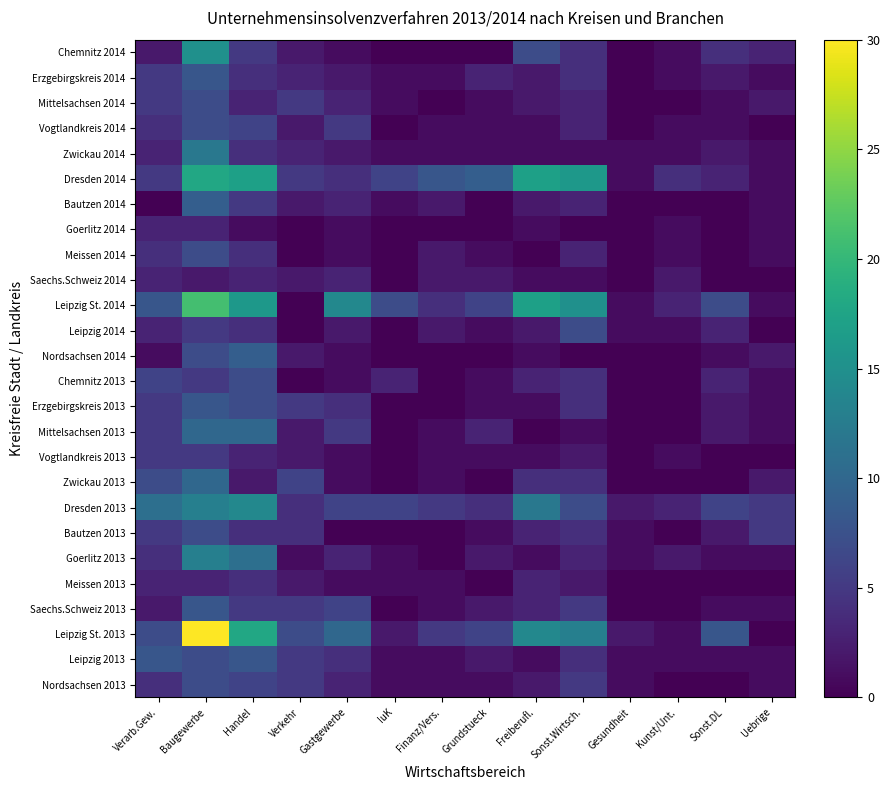

Reading left to right, list all the values displayed in this chart.

Chemnitz 2014: Verarb.Gew.=2	Baugewerbe=15	Handel=5	Verkehr=2	Gastgewerbe=1	IuK=0	Finanz/Vers.=0	Grundstueck=0	Freiberufl.=7	Sonst.Wirtsch.=4	Gesundheit=0	Kunst/Unt.=1	Sonst.DL=4	Uebrige=3
Erzgebirgskreis 2014: Verarb.Gew.=5	Baugewerbe=8	Handel=4	Verkehr=3	Gastgewerbe=2	IuK=1	Finanz/Vers.=1	Grundstueck=3	Freiberufl.=2	Sonst.Wirtsch.=4	Gesundheit=0	Kunst/Unt.=1	Sonst.DL=2	Uebrige=1
Mittelsachsen 2014: Verarb.Gew.=5	Baugewerbe=7	Handel=3	Verkehr=5	Gastgewerbe=3	IuK=1	Finanz/Vers.=0	Grundstueck=1	Freiberufl.=2	Sonst.Wirtsch.=3	Gesundheit=0	Kunst/Unt.=0	Sonst.DL=1	Uebrige=2
Vogtlandkreis 2014: Verarb.Gew.=4	Baugewerbe=7	Handel=6	Verkehr=2	Gastgewerbe=5	IuK=0	Finanz/Vers.=1	Grundstueck=1	Freiberufl.=1	Sonst.Wirtsch.=3	Gesundheit=0	Kunst/Unt.=1	Sonst.DL=1	Uebrige=0
Zwickau 2014: Verarb.Gew.=3	Baugewerbe=12	Handel=4	Verkehr=3	Gastgewerbe=2	IuK=1	Finanz/Vers.=1	Grundstueck=1	Freiberufl.=1	Sonst.Wirtsch.=1	Gesundheit=1	Kunst/Unt.=1	Sonst.DL=2	Uebrige=1
Dresden 2014: Verarb.Gew.=5	Baugewerbe=18	Handel=17	Verkehr=5	Gastgewerbe=4	IuK=6	Finanz/Vers.=8	Grundstueck=9	Freiberufl.=17	Sonst.Wirtsch.=16	Gesundheit=1	Kunst/Unt.=4	Sonst.DL=3	Uebrige=1
Bautzen 2014: Verarb.Gew.=0	Baugewerbe=9	Handel=5	Verkehr=2	Gastgewerbe=3	IuK=1	Finanz/Vers.=2	Grundstueck=0	Freiberufl.=2	Sonst.Wirtsch.=3	Gesundheit=0	Kunst/Unt.=0	Sonst.DL=0	Uebrige=1
Goerlitz 2014: Verarb.Gew.=3	Baugewerbe=3	Handel=1	Verkehr=0	Gastgewerbe=1	IuK=0	Finanz/Vers.=0	Grundstueck=0	Freiberufl.=1	Sonst.Wirtsch.=0	Gesundheit=0	Kunst/Unt.=1	Sonst.DL=0	Uebrige=1
Meissen 2014: Verarb.Gew.=4	Baugewerbe=7	Handel=4	Verkehr=0	Gastgewerbe=1	IuK=0	Finanz/Vers.=2	Grundstueck=1	Freiberufl.=0	Sonst.Wirtsch.=3	Gesundheit=0	Kunst/Unt.=1	Sonst.DL=0	Uebrige=1
Saechs.Schweiz 2014: Verarb.Gew.=3	Baugewerbe=2	Handel=3	Verkehr=2	Gastgewerbe=3	IuK=0	Finanz/Vers.=2	Grundstueck=2	Freiberufl.=1	Sonst.Wirtsch.=1	Gesundheit=0	Kunst/Unt.=2	Sonst.DL=0	Uebrige=0
Leipzig St. 2014: Verarb.Gew.=8	Baugewerbe=21	Handel=16	Verkehr=0	Gastgewerbe=14	IuK=7	Finanz/Vers.=4	Grundstueck=6	Freiberufl.=17	Sonst.Wirtsch.=15	Gesundheit=1	Kunst/Unt.=3	Sonst.DL=7	Uebrige=1
Leipzig 2014: Verarb.Gew.=3	Baugewerbe=5	Handel=4	Verkehr=0	Gastgewerbe=2	IuK=0	Finanz/Vers.=2	Grundstueck=1	Freiberufl.=2	Sonst.Wirtsch.=7	Gesundheit=1	Kunst/Unt.=1	Sonst.DL=3	Uebrige=0
Nordsachsen 2014: Verarb.Gew.=1	Baugewerbe=7	Handel=9	Verkehr=2	Gastgewerbe=1	IuK=0	Finanz/Vers.=0	Grundstueck=0	Freiberufl.=1	Sonst.Wirtsch.=0	Gesundheit=0	Kunst/Unt.=0	Sonst.DL=1	Uebrige=2
Chemnitz 2013: Verarb.Gew.=6	Baugewerbe=5	Handel=7	Verkehr=0	Gastgewerbe=1	IuK=3	Finanz/Vers.=0	Grundstueck=1	Freiberufl.=3	Sonst.Wirtsch.=4	Gesundheit=0	Kunst/Unt.=0	Sonst.DL=3	Uebrige=1
Erzgebirgskreis 2013: Verarb.Gew.=5	Baugewerbe=8	Handel=7	Verkehr=5	Gastgewerbe=4	IuK=0	Finanz/Vers.=0	Grundstueck=1	Freiberufl.=1	Sonst.Wirtsch.=4	Gesundheit=0	Kunst/Unt.=0	Sonst.DL=2	Uebrige=1
Mittelsachsen 2013: Verarb.Gew.=5	Baugewerbe=10	Handel=10	Verkehr=2	Gastgewerbe=5	IuK=0	Finanz/Vers.=1	Grundstueck=3	Freiberufl.=0	Sonst.Wirtsch.=1	Gesundheit=0	Kunst/Unt.=0	Sonst.DL=2	Uebrige=1
Vogtlandkreis 2013: Verarb.Gew.=5	Baugewerbe=5	Handel=3	Verkehr=2	Gastgewerbe=1	IuK=0	Finanz/Vers.=1	Grundstueck=1	Freiberufl.=1	Sonst.Wirtsch.=2	Gesundheit=0	Kunst/Unt.=1	Sonst.DL=0	Uebrige=0
Zwickau 2013: Verarb.Gew.=7	Baugewerbe=10	Handel=2	Verkehr=6	Gastgewerbe=1	IuK=0	Finanz/Vers.=1	Grundstueck=0	Freiberufl.=4	Sonst.Wirtsch.=4	Gesundheit=0	Kunst/Unt.=0	Sonst.DL=0	Uebrige=2
Dresden 2013: Verarb.Gew.=11	Baugewerbe=13	Handel=14	Verkehr=4	Gastgewerbe=6	IuK=6	Finanz/Vers.=5	Grundstueck=4	Freiberufl.=12	Sonst.Wirtsch.=7	Gesundheit=2	Kunst/Unt.=3	Sonst.DL=6	Uebrige=5
Bautzen 2013: Verarb.Gew.=5	Baugewerbe=7	Handel=4	Verkehr=4	Gastgewerbe=0	IuK=0	Finanz/Vers.=0	Grundstueck=1	Freiberufl.=3	Sonst.Wirtsch.=4	Gesundheit=1	Kunst/Unt.=0	Sonst.DL=2	Uebrige=5
Goerlitz 2013: Verarb.Gew.=4	Baugewerbe=13	Handel=11	Verkehr=1	Gastgewerbe=3	IuK=1	Finanz/Vers.=0	Grundstueck=2	Freiberufl.=1	Sonst.Wirtsch.=3	Gesundheit=1	Kunst/Unt.=2	Sonst.DL=1	Uebrige=1
Meissen 2013: Verarb.Gew.=3	Baugewerbe=3	Handel=4	Verkehr=2	Gastgewerbe=1	IuK=1	Finanz/Vers.=1	Grundstueck=0	Freiberufl.=3	Sonst.Wirtsch.=2	Gesundheit=0	Kunst/Unt.=0	Sonst.DL=0	Uebrige=0
Saechs.Schweiz 2013: Verarb.Gew.=2	Baugewerbe=8	Handel=5	Verkehr=5	Gastgewerbe=6	IuK=0	Finanz/Vers.=1	Grundstueck=2	Freiberufl.=3	Sonst.Wirtsch.=5	Gesundheit=0	Kunst/Unt.=0	Sonst.DL=1	Uebrige=1
Leipzig St. 2013: Verarb.Gew.=7	Baugewerbe=30	Handel=18	Verkehr=7	Gastgewerbe=10	IuK=2	Finanz/Vers.=5	Grundstueck=6	Freiberufl.=14	Sonst.Wirtsch.=13	Gesundheit=2	Kunst/Unt.=1	Sonst.DL=8	Uebrige=0
Leipzig 2013: Verarb.Gew.=8	Baugewerbe=7	Handel=8	Verkehr=5	Gastgewerbe=4	IuK=1	Finanz/Vers.=1	Grundstueck=2	Freiberufl.=1	Sonst.Wirtsch.=4	Gesundheit=1	Kunst/Unt.=1	Sonst.DL=1	Uebrige=1
Nordsachsen 2013: Verarb.Gew.=4	Baugewerbe=7	Handel=6	Verkehr=5	Gastgewerbe=3	IuK=1	Finanz/Vers.=1	Grundstueck=1	Freiberufl.=2	Sonst.Wirtsch.=5	Gesundheit=1	Kunst/Unt.=0	Sonst.DL=0	Uebrige=1